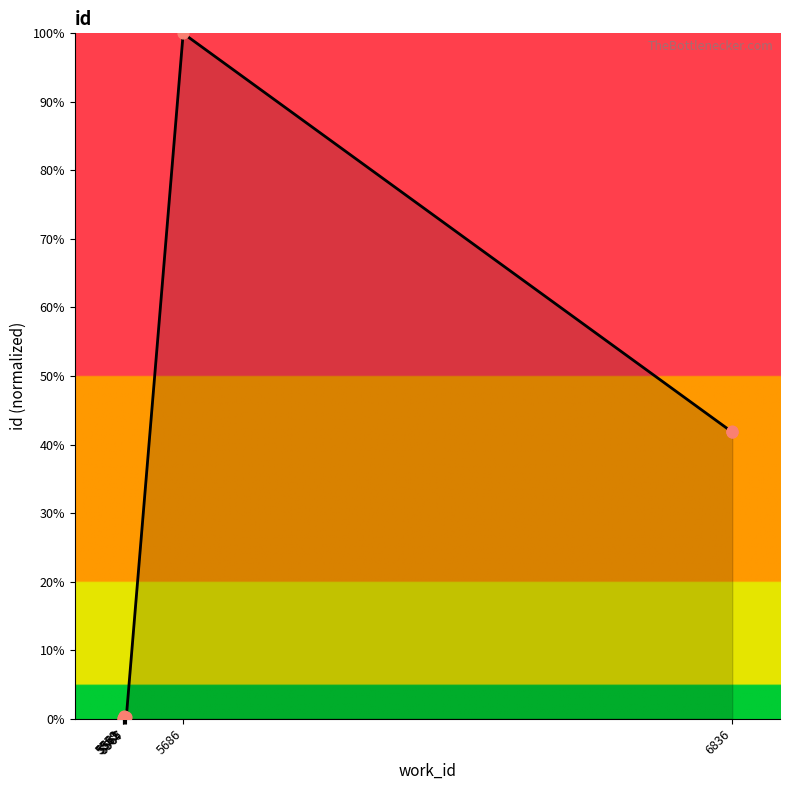

Which has a higher value, 5561 or 5686?

5686